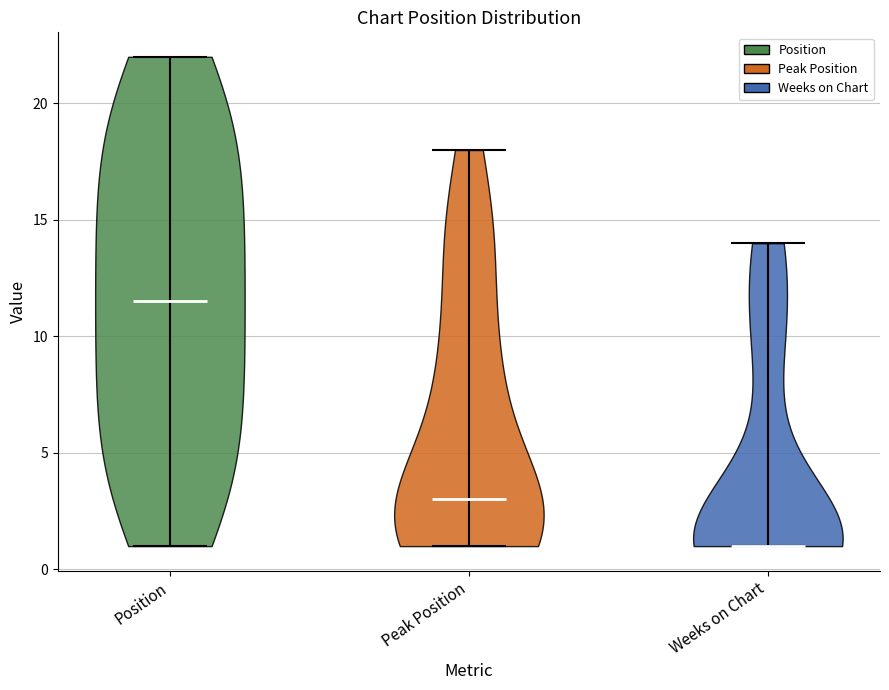

Reading left to right, read every violin against the y-axis: where its median line is, and the lowest and highest points it reaches. The values are not printed on the chart, so give them approximately, as read against the axis.

Position: median line 11.5, lowest point 1.0, highest point 22.0
Peak Position: median line 3.0, lowest point 1.0, highest point 18.0
Weeks on Chart: median line 1.0, lowest point 1.0, highest point 14.0